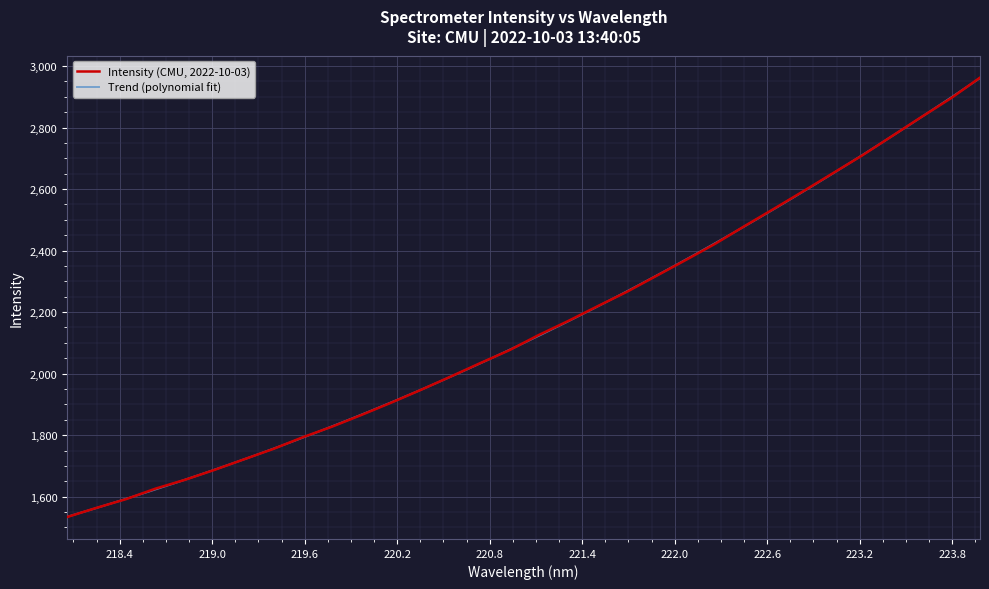

Which category has the lowest value across all series?

218.0596